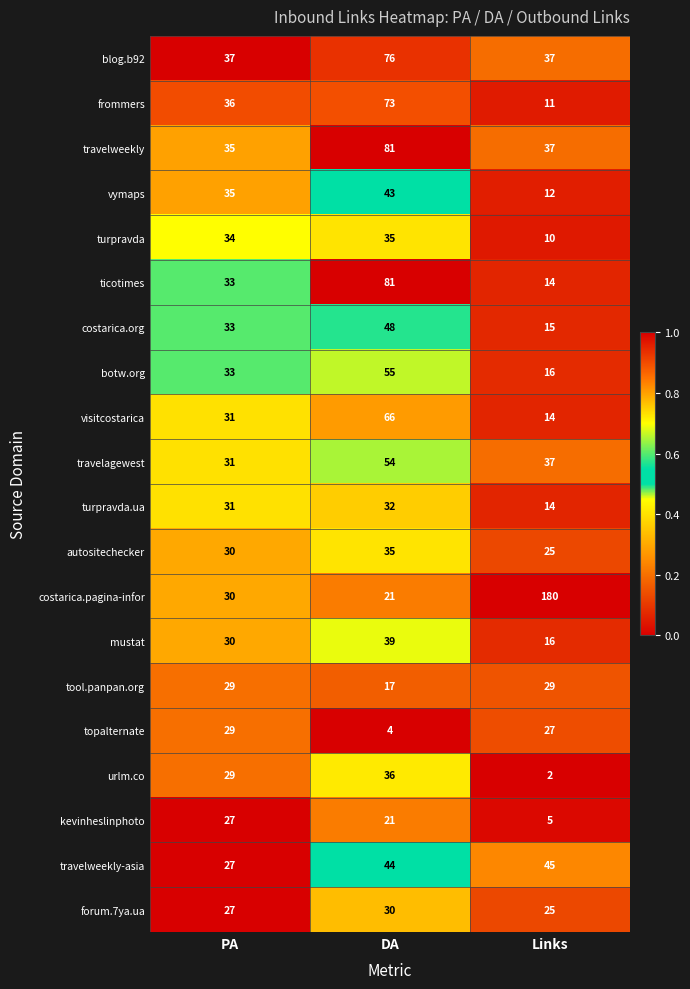

What is the total value across all series at Links?

571